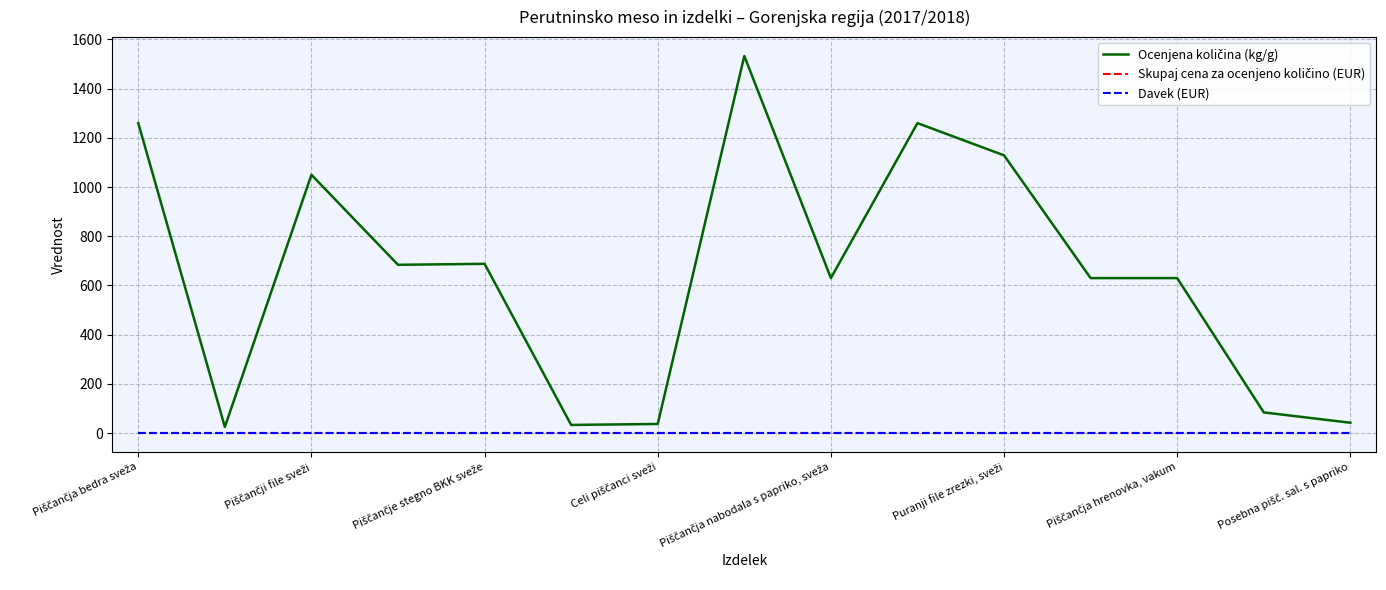

Is this an area chart (filled region under the line)?

No